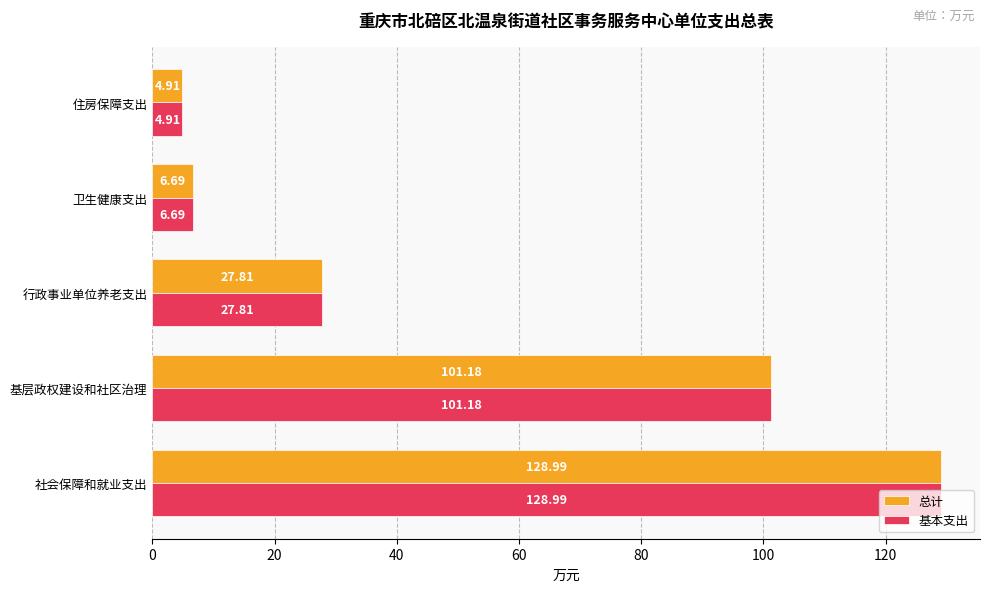

Where is 基本支出 nearest to the value 66?

基层政权建设和社区治理